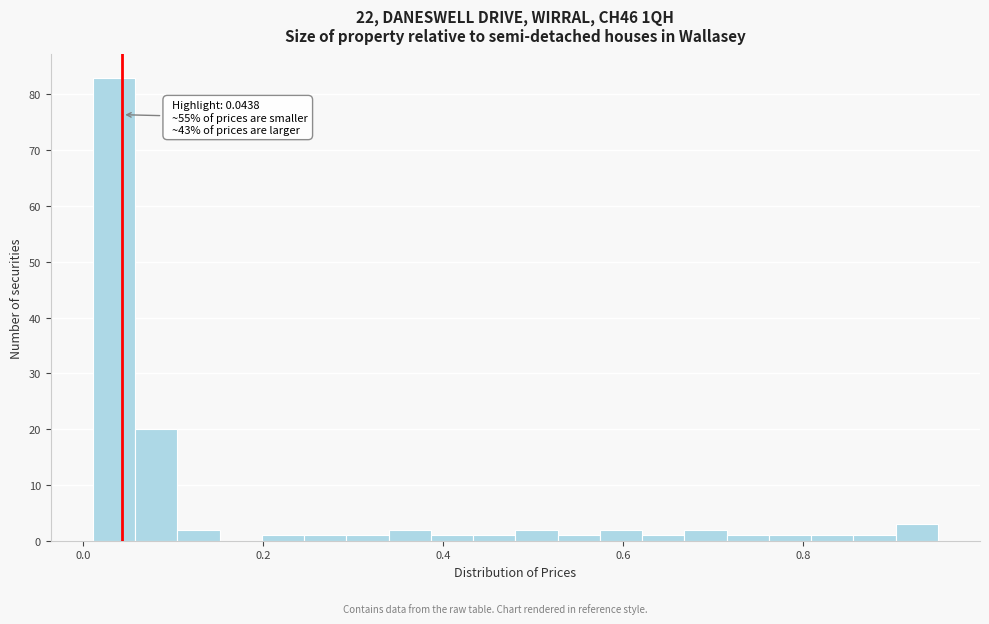

Read against the x-axis, roughly where is the centre of the tallest bar?

0.04